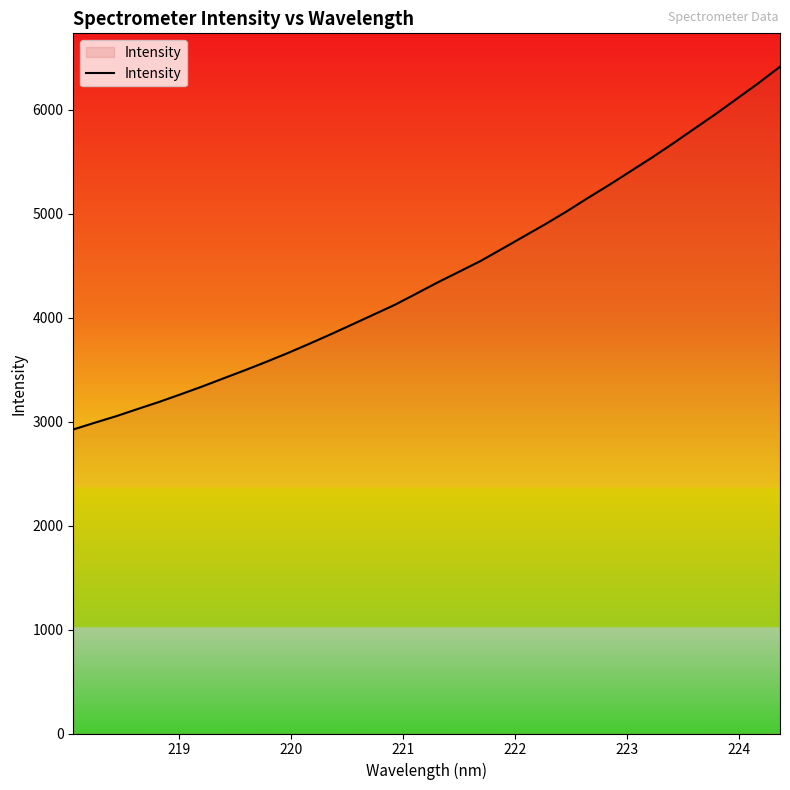

What is the greatest value displayed?

6413.2